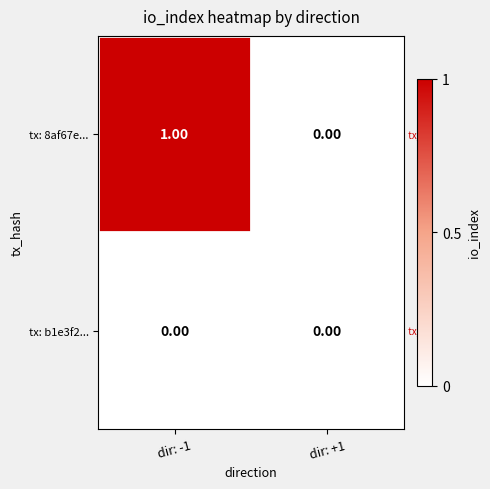

Which series has the largest total across all categories?

tx: 8af67e...